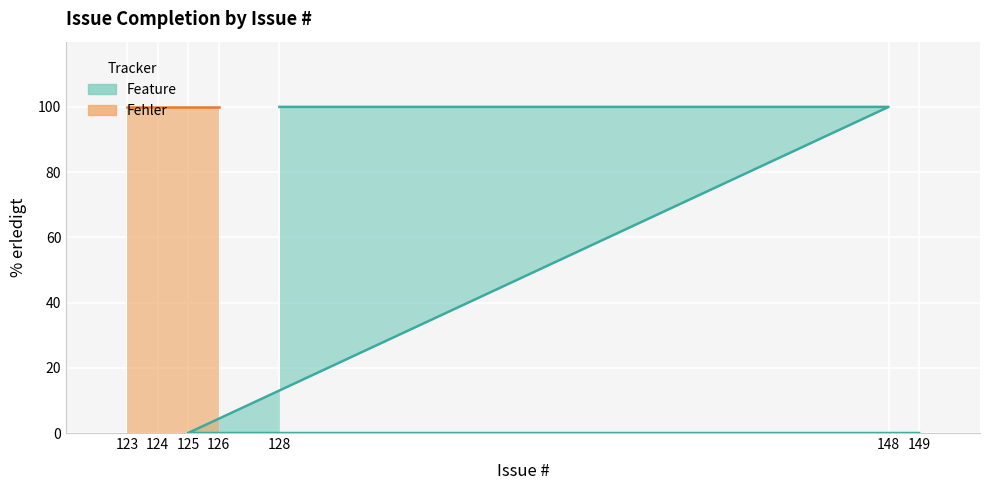

Rank the categories by value from highest to lowest.

148, 128, 126, 124, 123, 149, 125